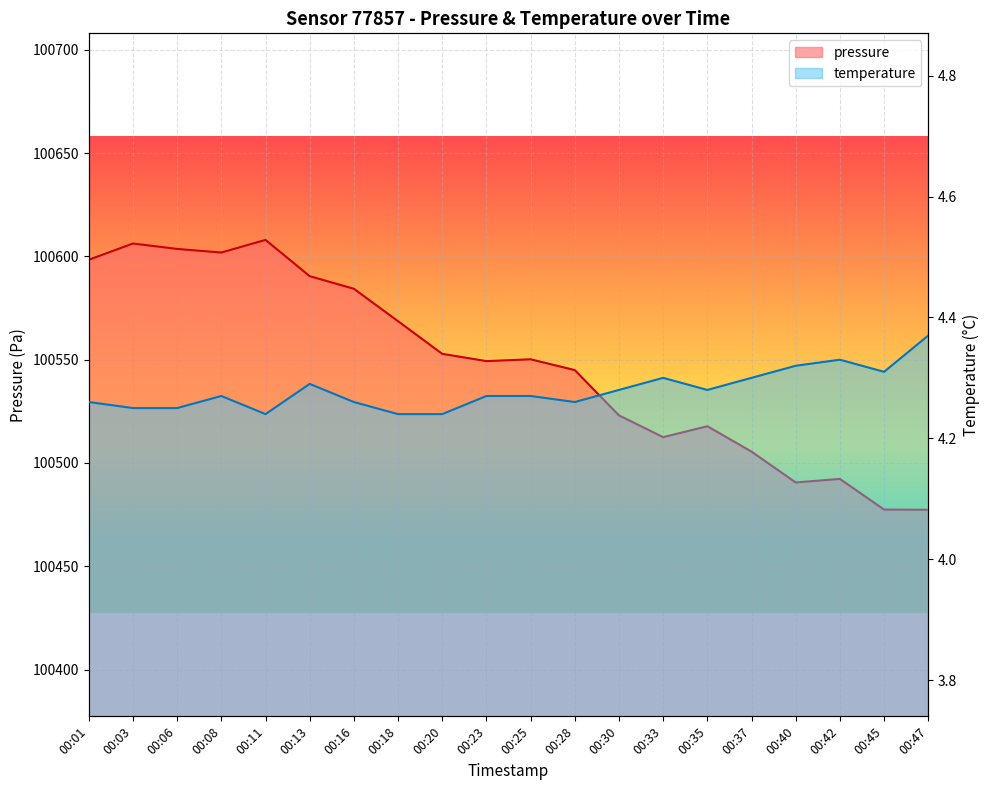

How many series are shown in this chart?

2